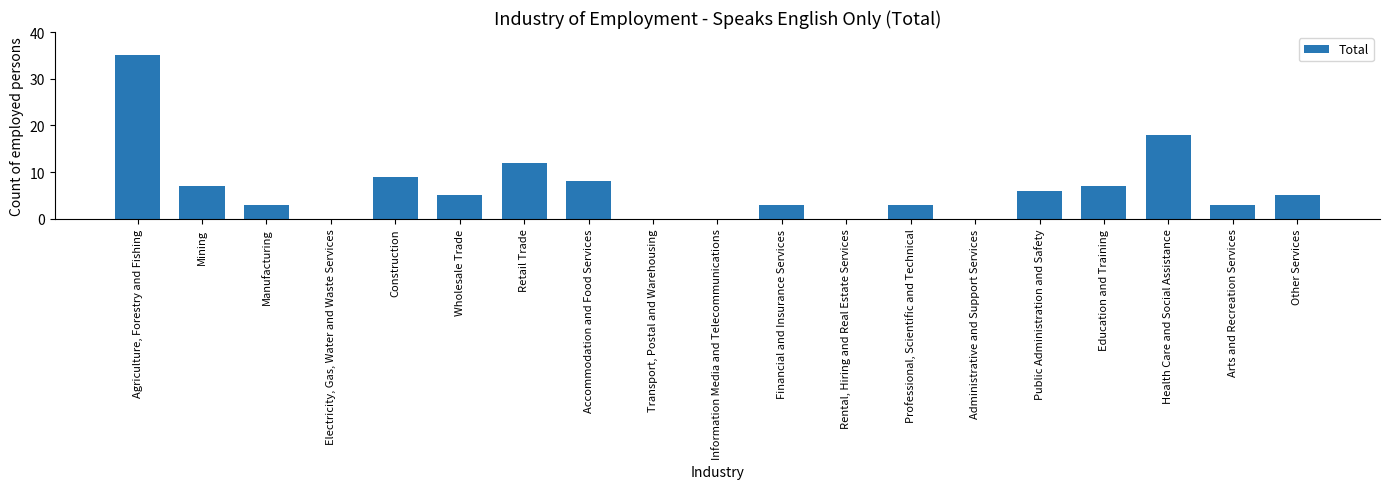

Reading right to left, extract all data points from this chart.

Other Services=5	Arts and Recreation Services=3	Health Care and Social Assistance=18	Education and Training=7	Public Administration and Safety=6	Administrative and Support Services=0	Professional, Scientific and Technical=3	Rental, Hiring and Real Estate Services=0	Financial and Insurance Services=3	Information Media and Telecommunications=0	Transport, Postal and Warehousing=0	Accommodation and Food Services=8	Retail Trade=12	Wholesale Trade=5	Construction=9	Electricity, Gas, Water and Waste Services=0	Manufacturing=3	Mining=7	Agriculture, Forestry and Fishing=35